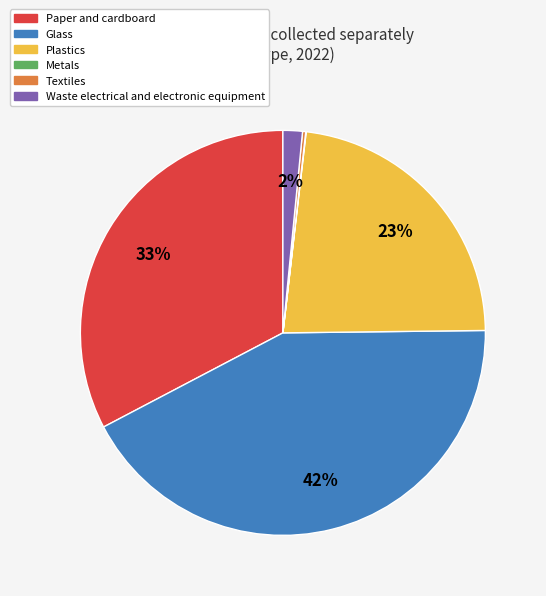

The Waste electrical and electronic equipment slice represents 2% of the pie. True or false?

True